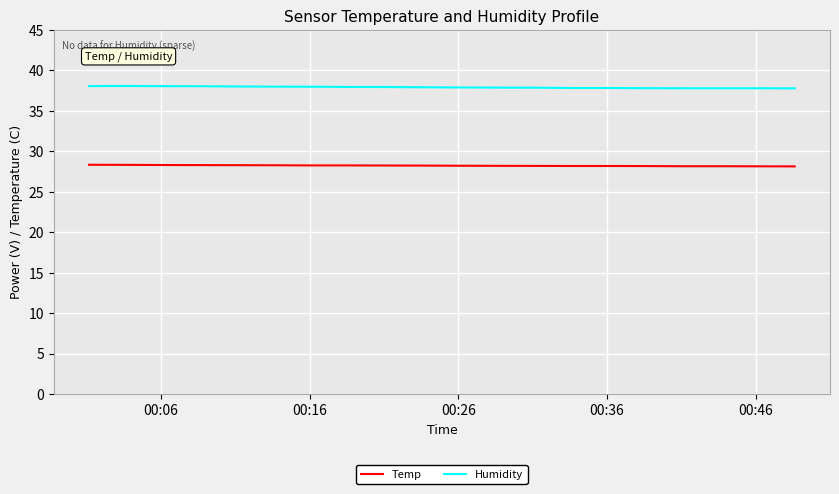

What is the smallest value displayed?

28.1